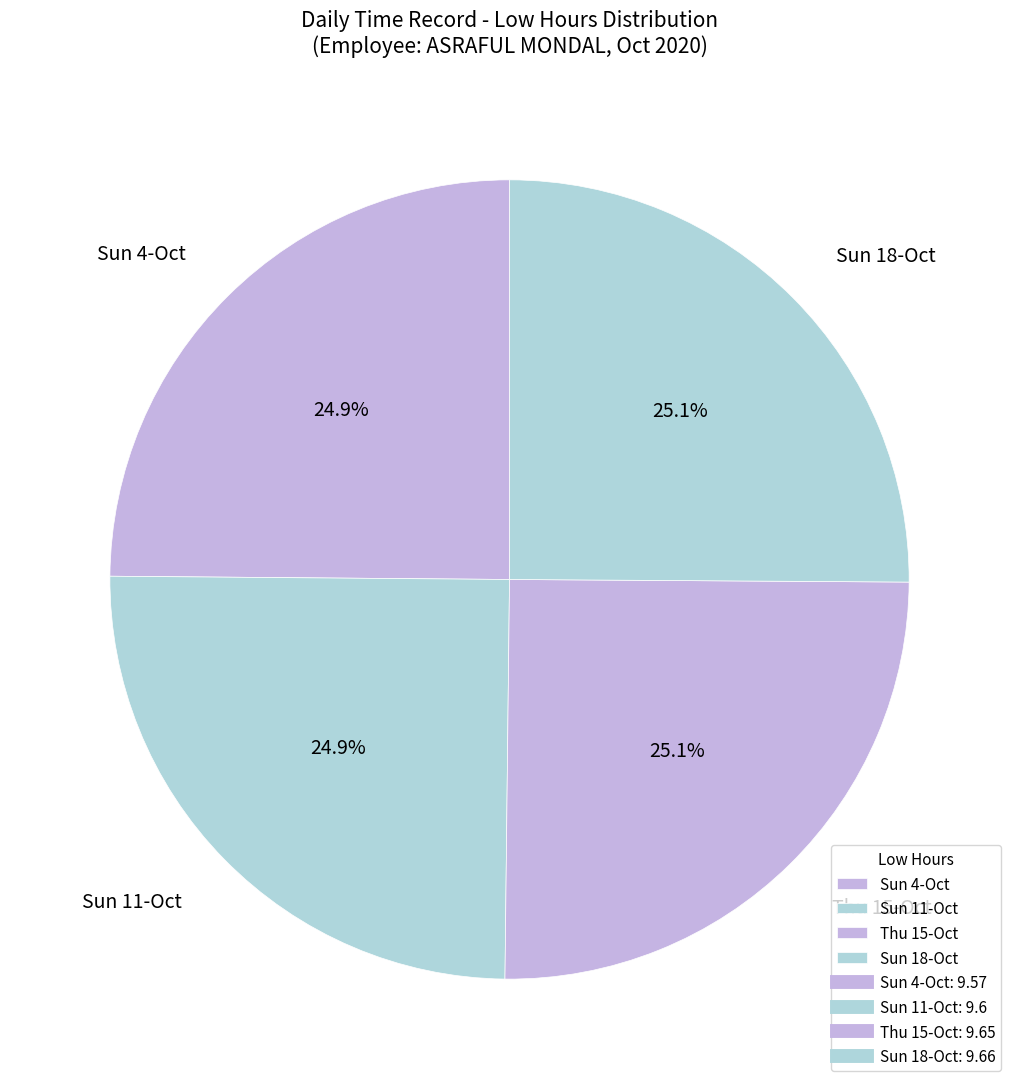

What percentage is NOT represented by Sun 4-Oct?

75.1%